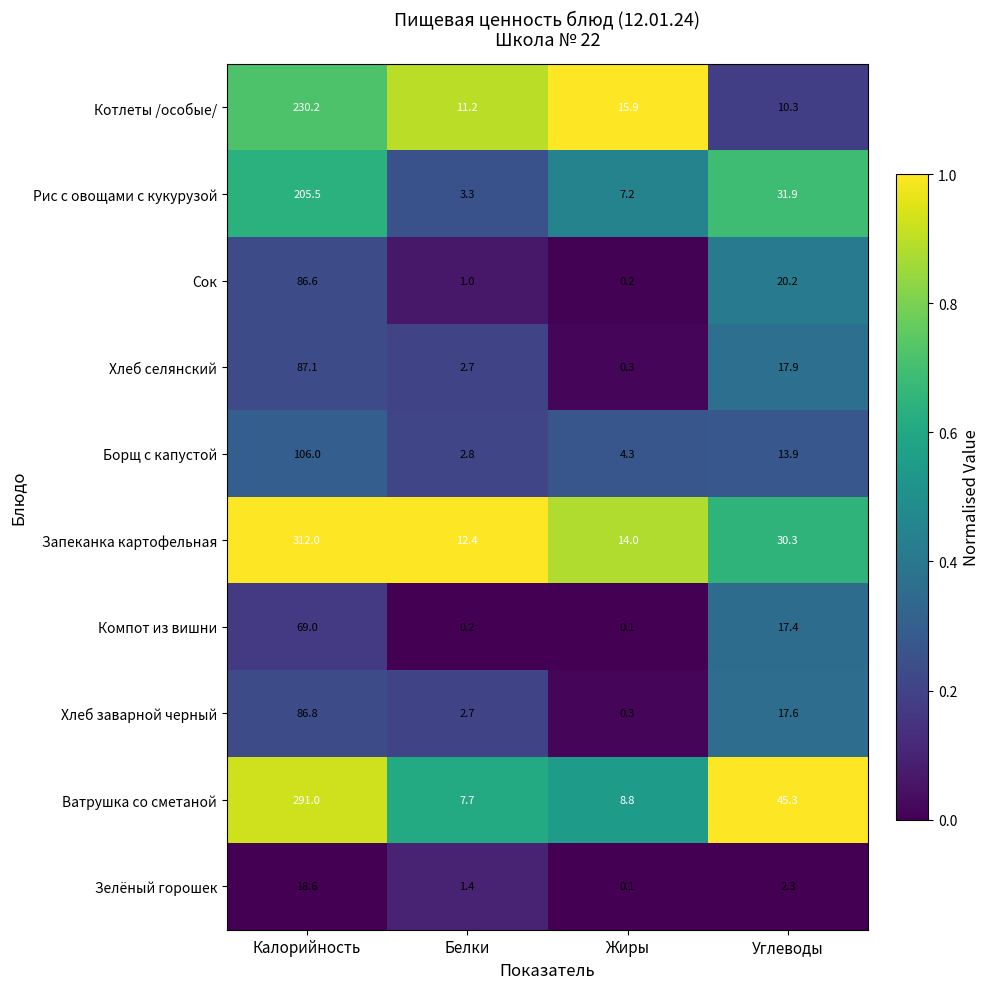

What is the sum of the Запеканка картофельная values at Калорийность and Белки?

324.4